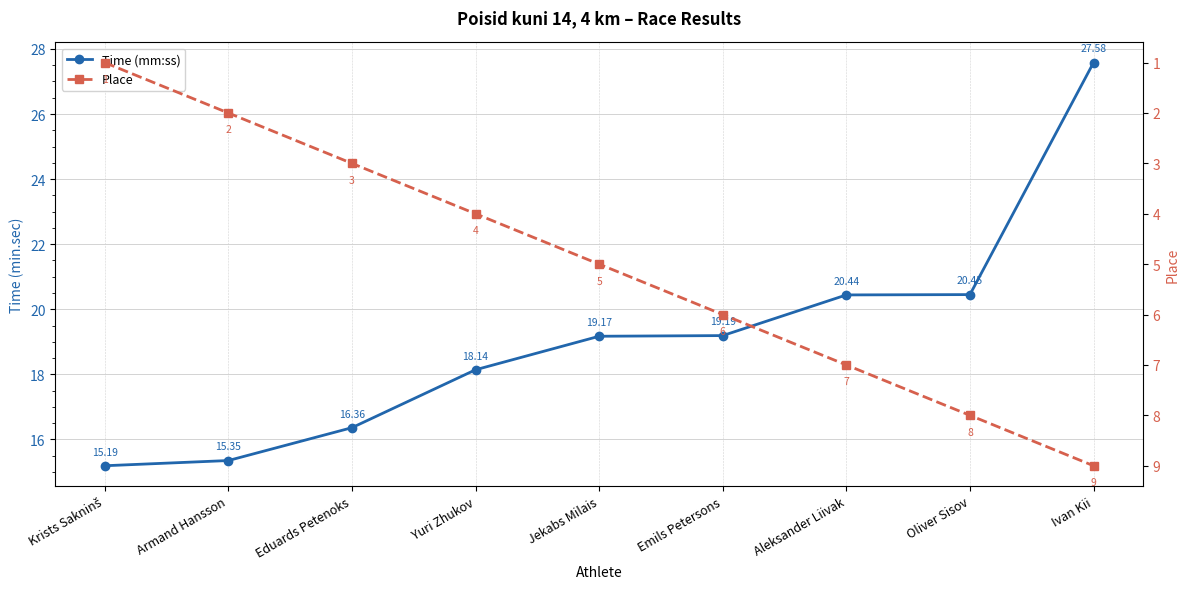

Rank the series at Eduards Petenoks from lowest to highest value.

Place, Time (mm:ss)